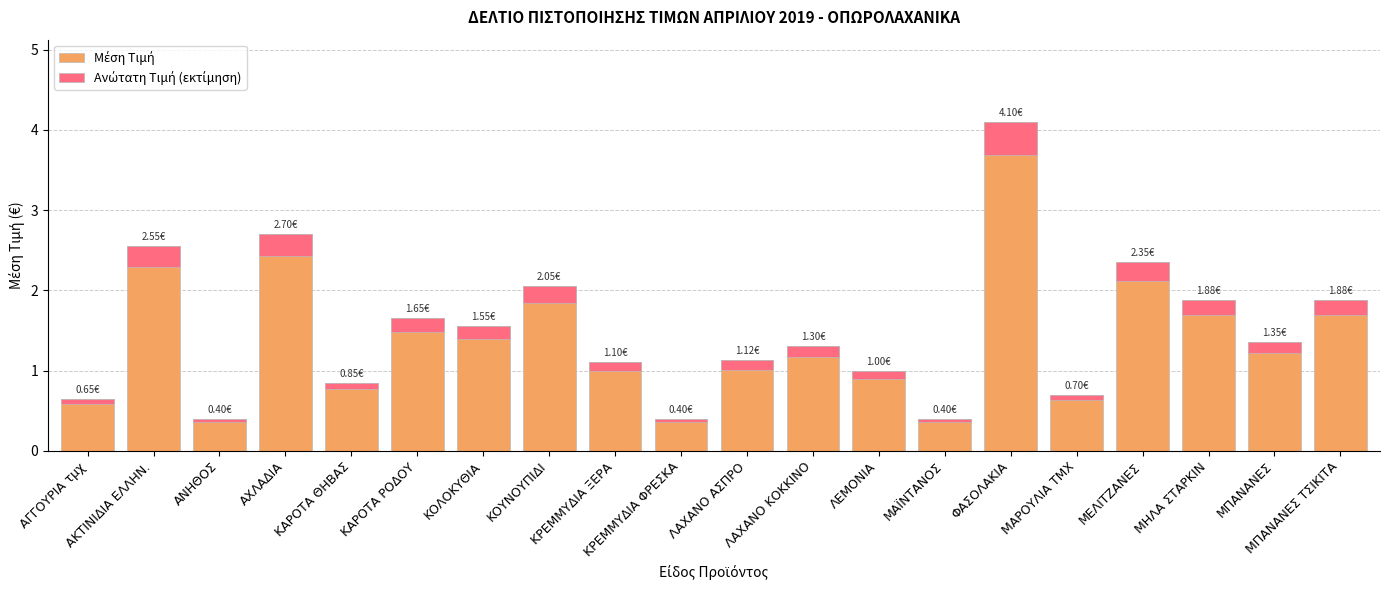

The value of Ανώτατη Τιμή (εκτίμηση) at ΚΡΕΜΜΥΔΙΑ ΦΡΕΣΚΑ is 0.1. True or false?

False